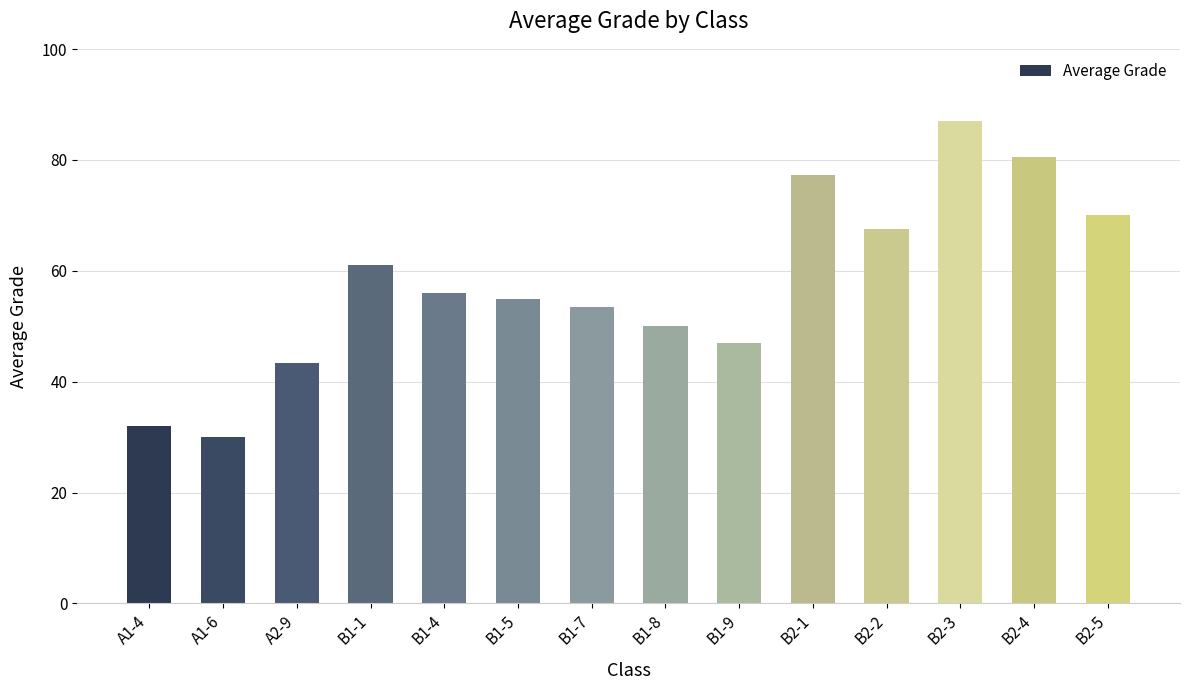

Does the chart contain stacked bars?

No